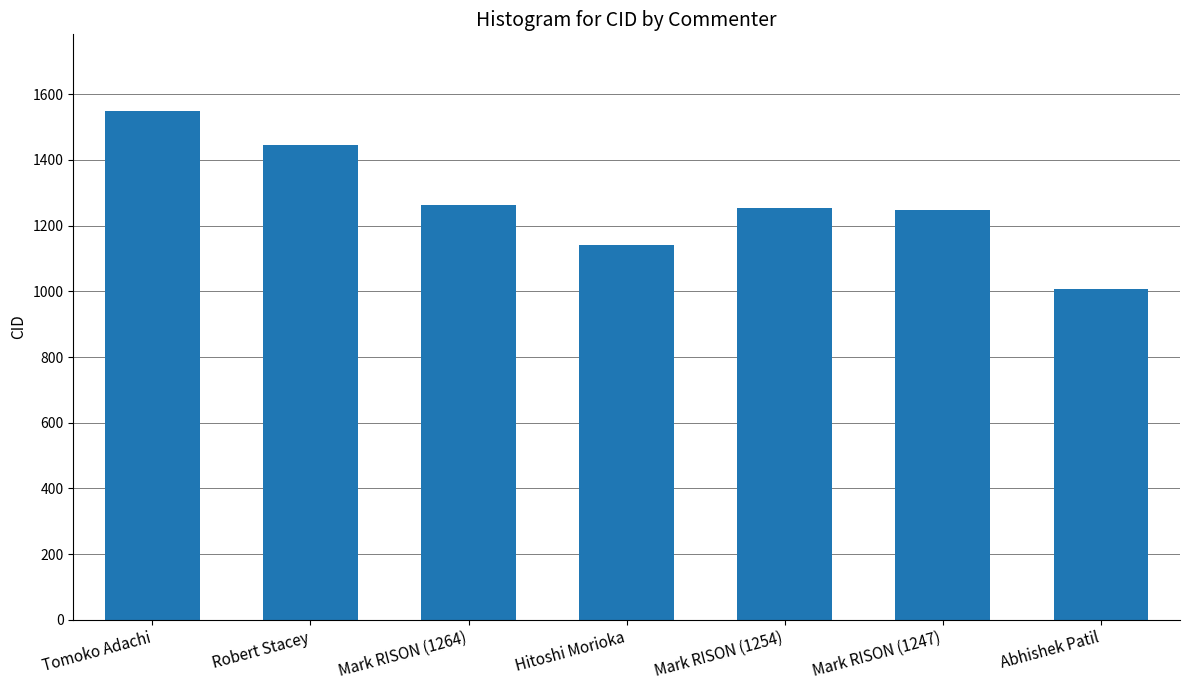

What is the greatest value displayed?

1550